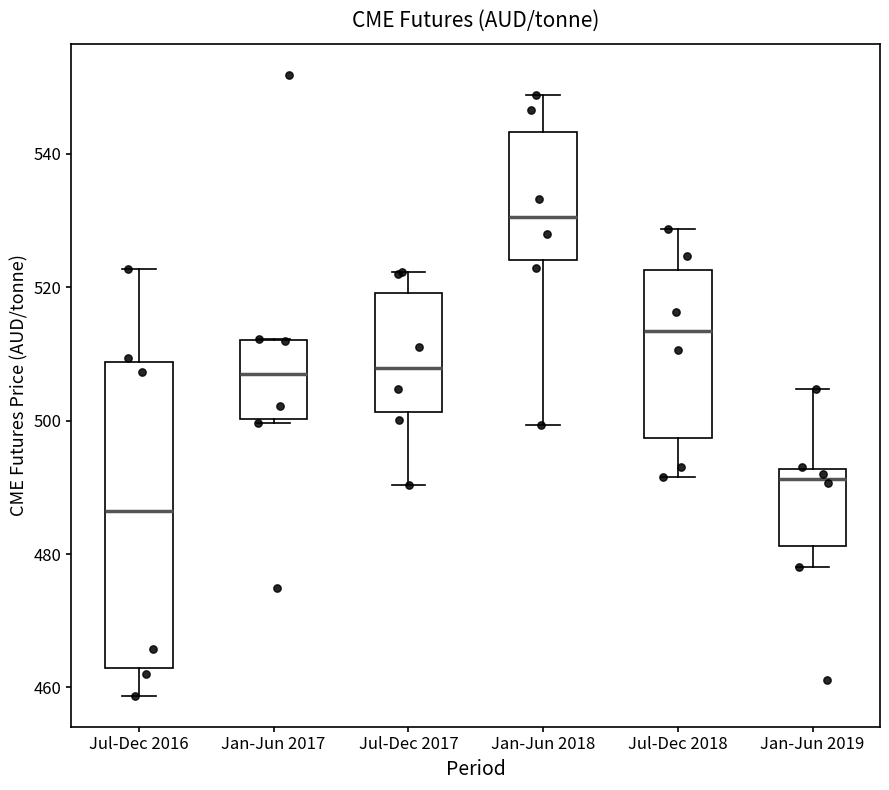

Comparing the boxes themselves (not the whiskers), which one is the tallest?

Jul-Dec 2016